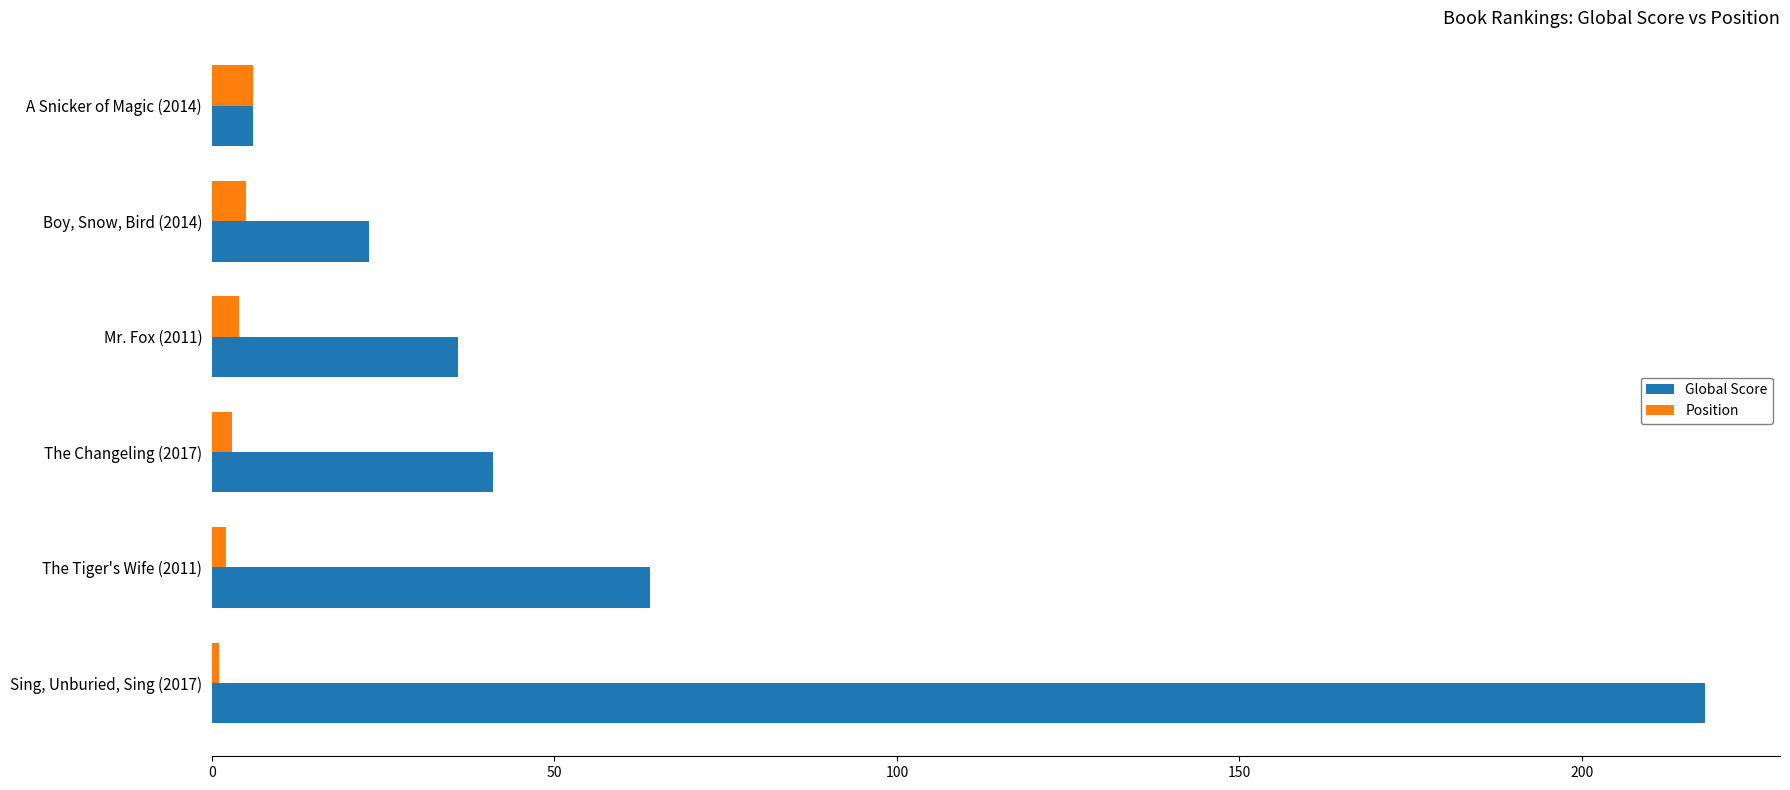

What is the difference between the second highest and second lowest values in the Position series?

3